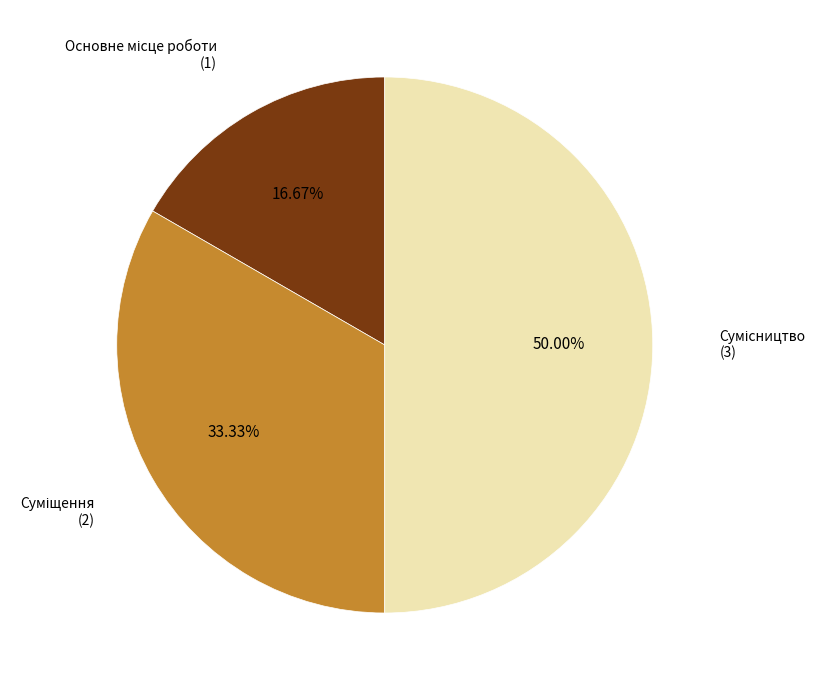

To the nearest percent, what is the difference between the largest and smallest slice percentages?

33%